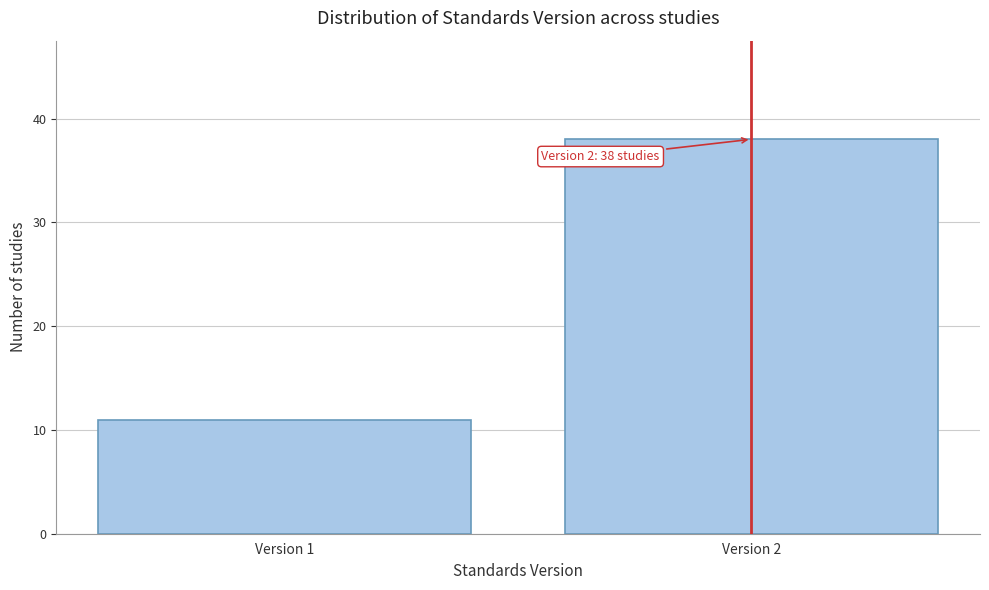

Reading left to right, what are all the values shown in this chart?

11	38